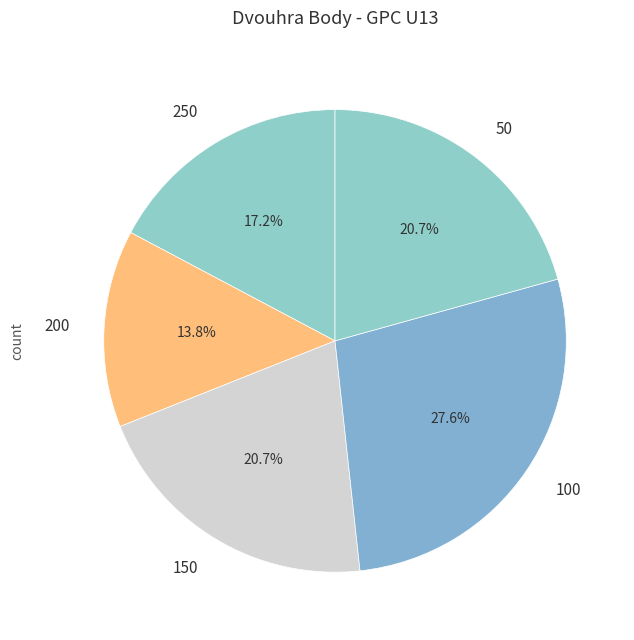

Do 100 and 150 together represent more than half of the pie?

No